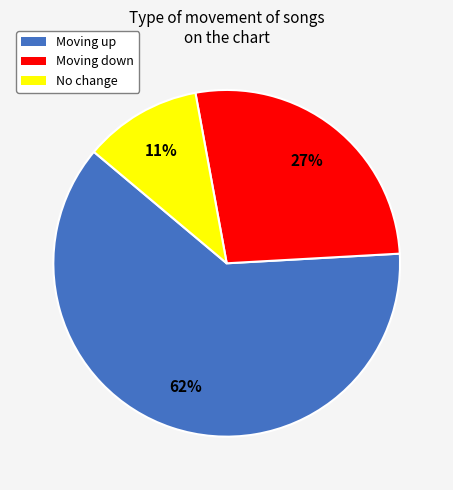

Rank the categories by value from lowest to highest.

No change, Moving down, Moving up